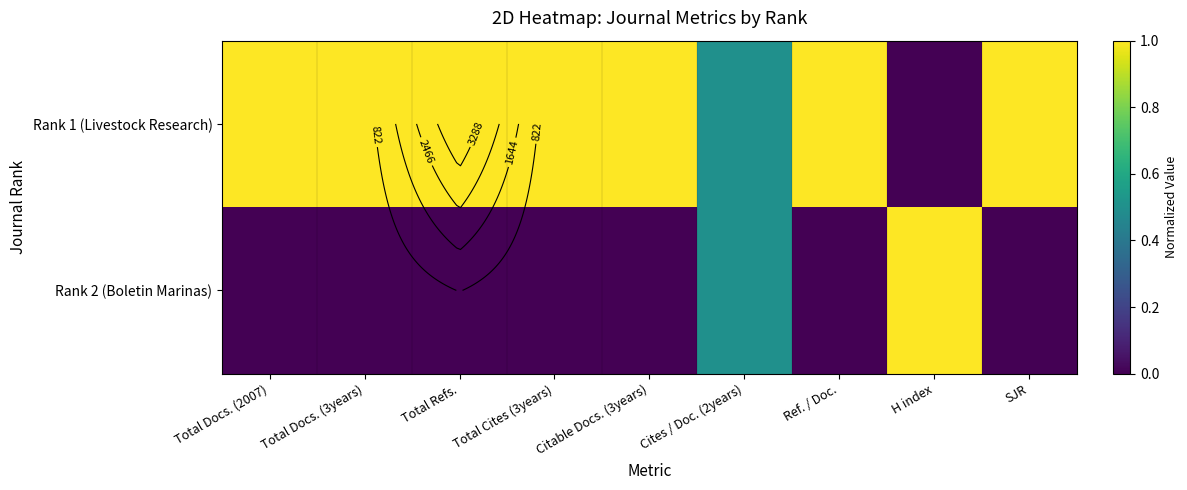

The Rank 2 (Boletin Marinas) series shows 0.5 at Total Cites (3years). True or false?

False